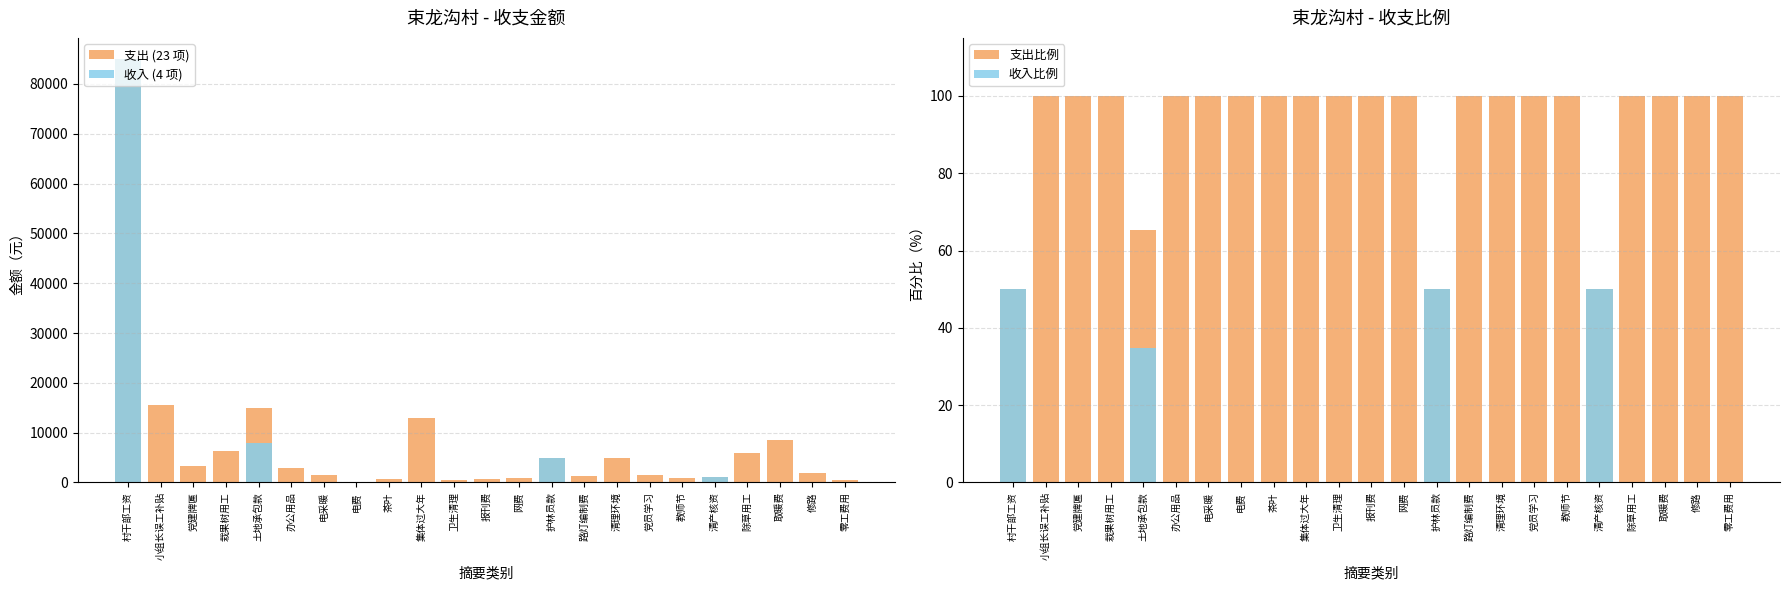

Reading right to left, list all the values displayed in this chart.

支出 (23 项): 零工费用=540.0	修路=2000.0	取暖费=8500.0	除草用工=6000.0	清产核资=1000.0	教师节=800.0	党员学习=1500.0	清理环境=5000.0	路灯编制费=1200.0	护林员款=5000.0	网费=840.0	报刊费=648.0	卫生清理=500.0	集体过大年=13025.0	茶叶=750.7	电费=162.0	电采暖=1412.4	办公用品=3000.0	土地承包款=15031.0	栽果树用工=6396.0	党建牌匾=3359.0	小组长误工补贴=15500.0	村干部工资=85000.0
收入 (4 项): 零工费用=0.0	修路=0.0	取暖费=0.0	除草用工=0.0	清产核资=1000.0	教师节=0.0	党员学习=0.0	清理环境=0.0	路灯编制费=0.0	护林员款=5000.0	网费=0.0	报刊费=0.0	卫生清理=0.0	集体过大年=0.0	茶叶=0.0	电费=0.0	电采暖=0.0	办公用品=0.0	土地承包款=8000.0	栽果树用工=0.0	党建牌匾=0.0	小组长误工补贴=0.0	村干部工资=85000.0
支出比例: 零工费用=100.0	修路=100.0	取暖费=100.0	除草用工=100.0	清产核资=50.0	教师节=100.0	党员学习=100.0	清理环境=100.0	路灯编制费=100.0	护林员款=50.0	网费=100.0	报刊费=100.0	卫生清理=100.0	集体过大年=100.0	茶叶=100.0	电费=100.0	电采暖=100.0	办公用品=100.0	土地承包款=65.3	栽果树用工=100.0	党建牌匾=100.0	小组长误工补贴=100.0	村干部工资=50.0
收入比例: 零工费用=0.0	修路=0.0	取暖费=0.0	除草用工=0.0	清产核资=50.0	教师节=0.0	党员学习=0.0	清理环境=0.0	路灯编制费=0.0	护林员款=50.0	网费=0.0	报刊费=0.0	卫生清理=0.0	集体过大年=0.0	茶叶=0.0	电费=0.0	电采暖=0.0	办公用品=0.0	土地承包款=34.7	栽果树用工=0.0	党建牌匾=0.0	小组长误工补贴=0.0	村干部工资=50.0